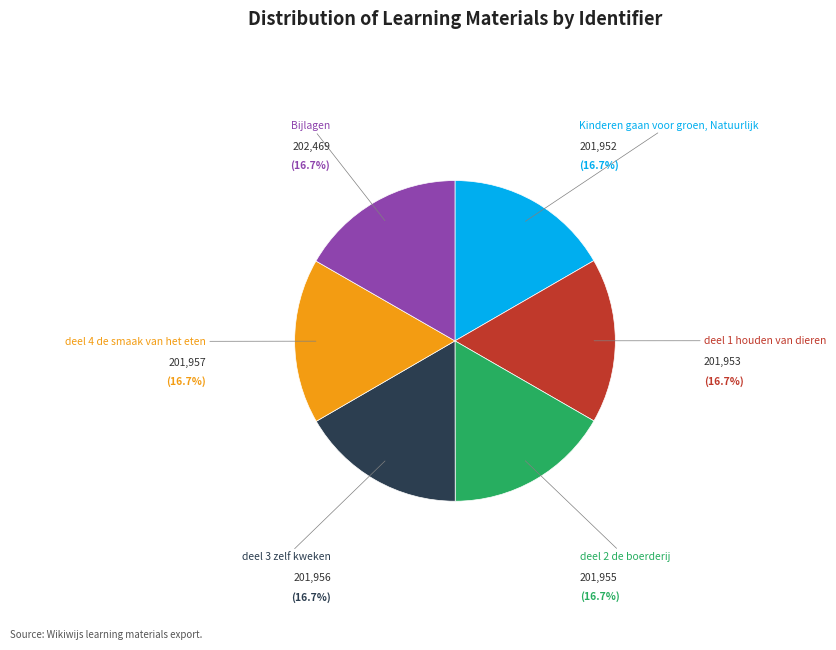

The deel 3 zelf kweken slice represents 17% of the pie. True or false?

True